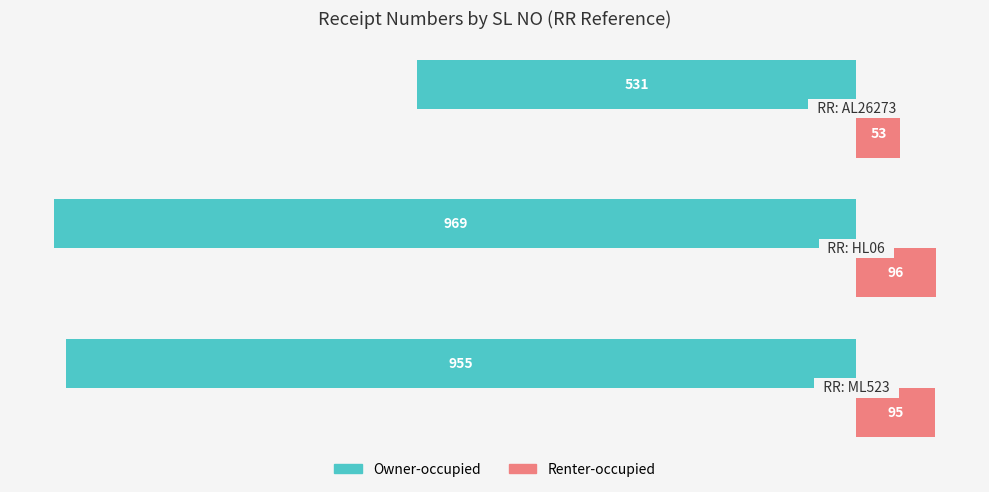

What is the maximum value shown in the chart?

96